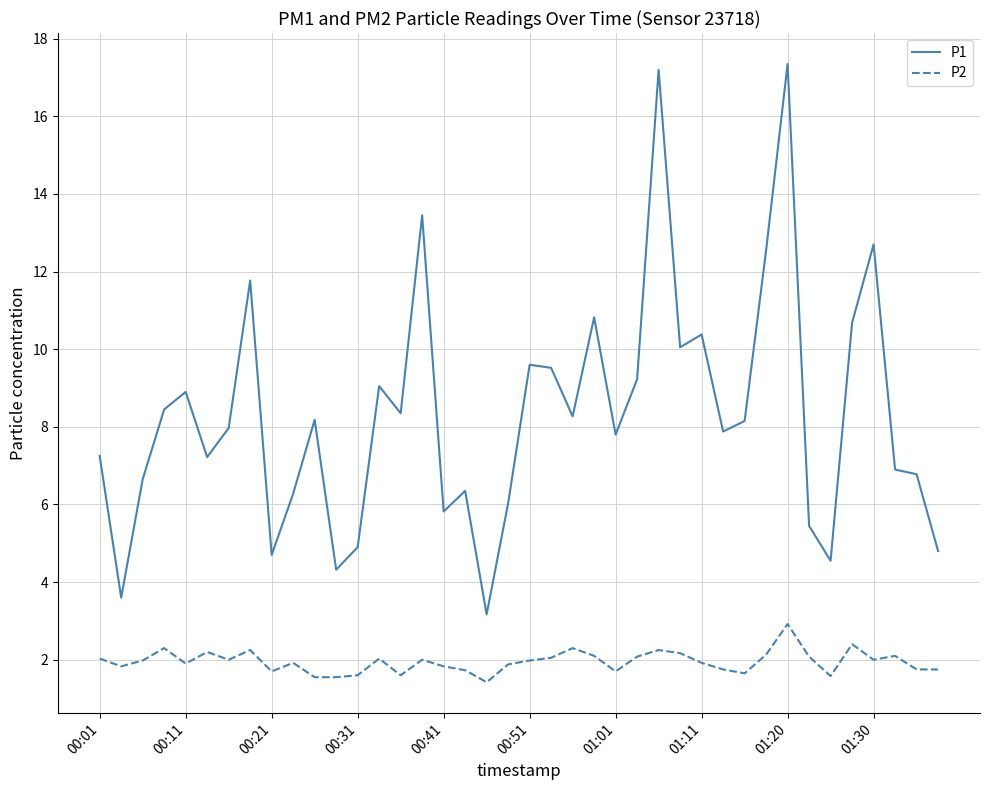

True or false: P2 and P1 cross at least once.

False